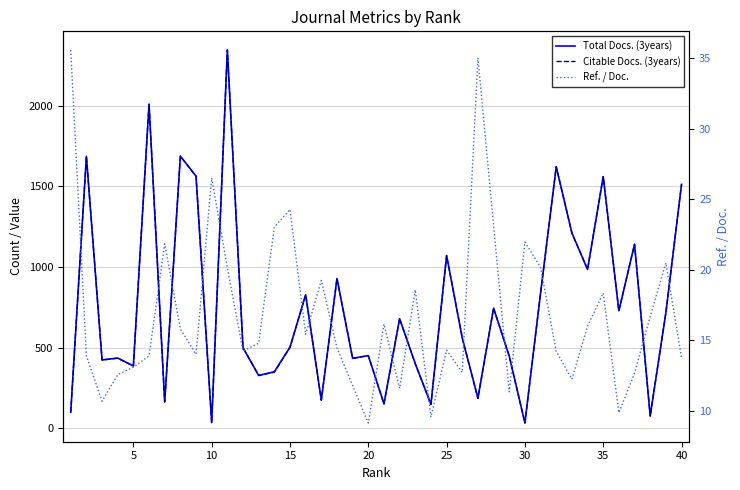

Which series has the largest range (max minus min)?

Citable Docs. (3years)